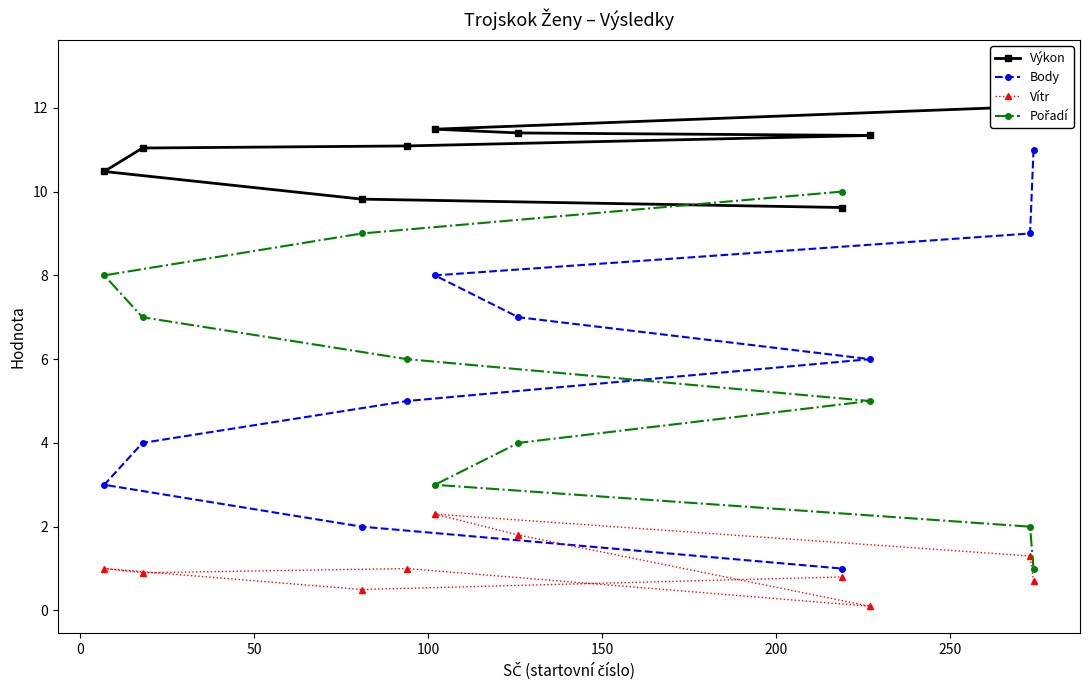

What is the value of the Body point at the 10th from the left?

11.0